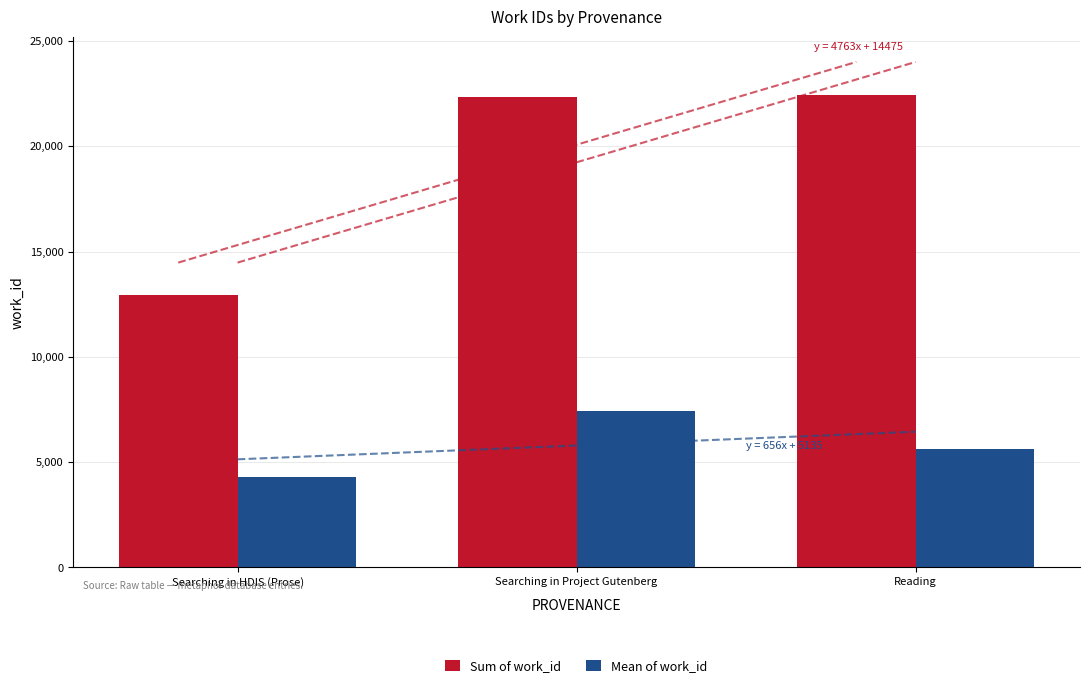

What position from the left is Searching in Project Gutenberg?

2